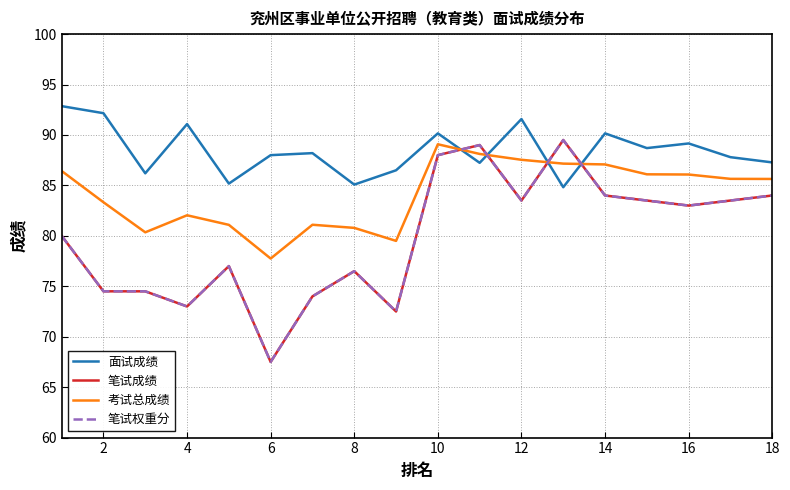

Does the chart have visible grid lines?

Yes